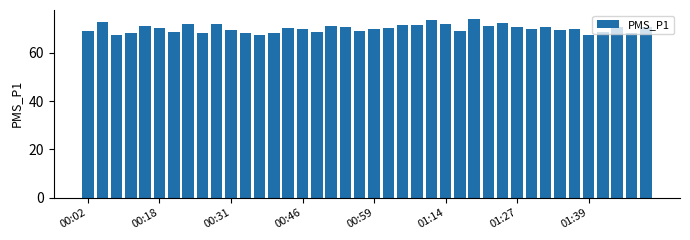

What is the difference between the maximum and minimum values?

6.6